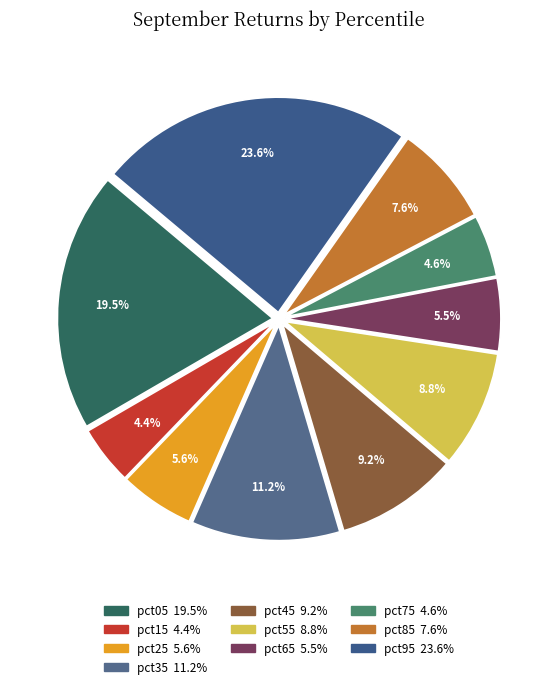

How many slices are in this pie chart?

10